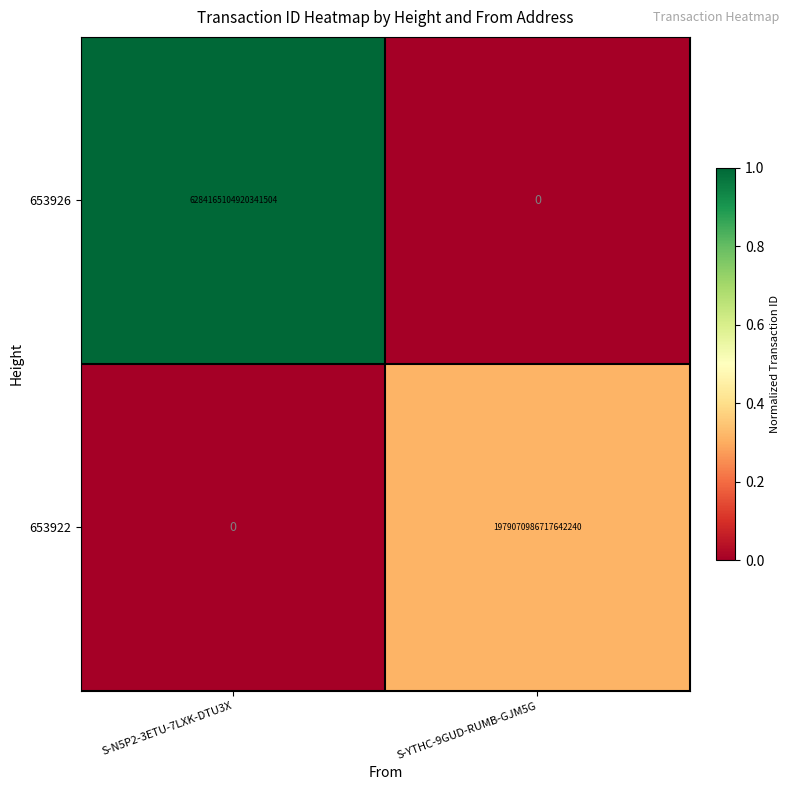

Is the value of 653926 at S-N5P2-3ETU-7LXK-DTU3X greater than the value of 653922 at S-N5P2-3ETU-7LXK-DTU3X?

Yes